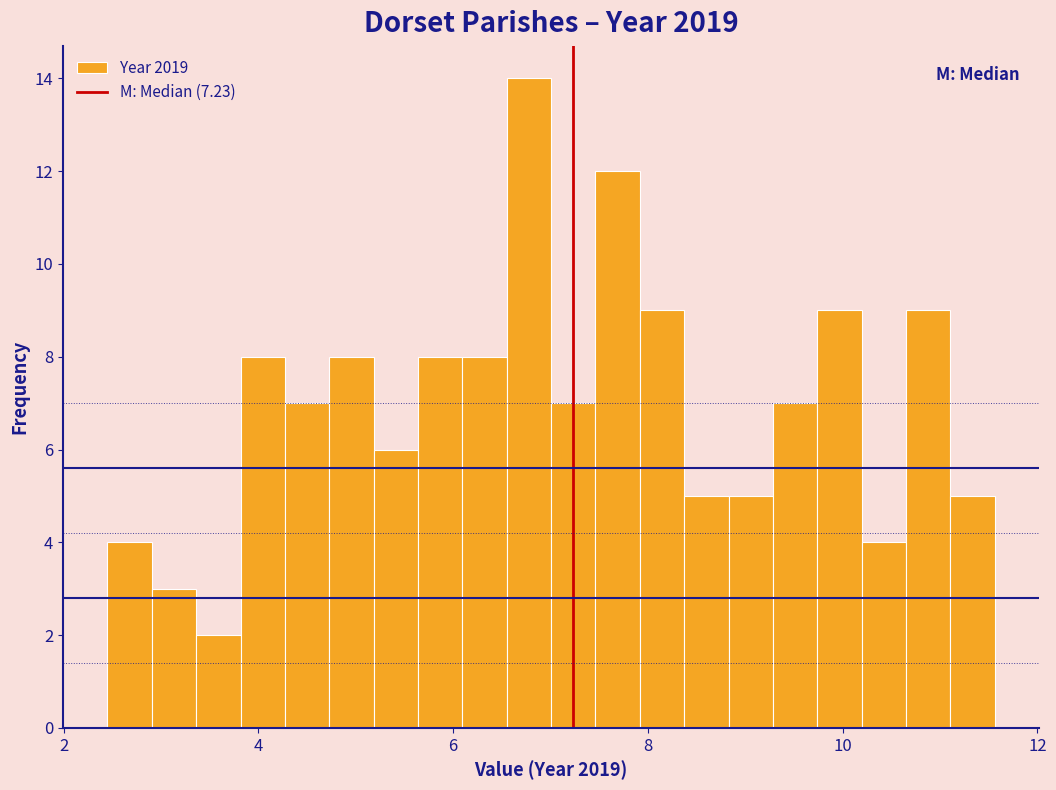

Around what value on the x-axis is the tallest bar? Give the approximate position of its centre, as read against the axis.

6.8